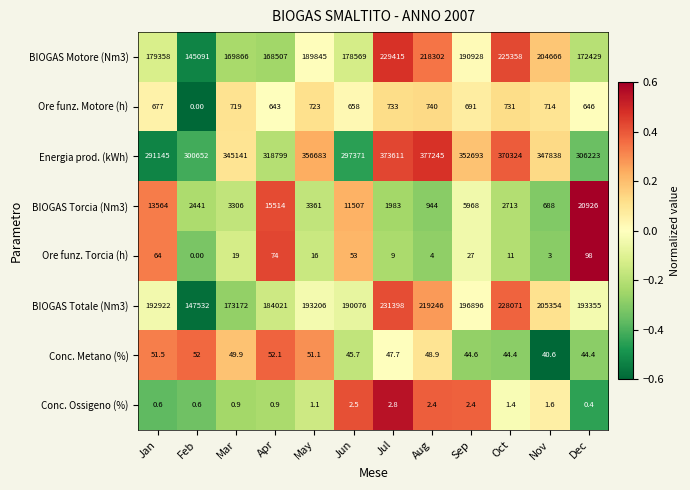

At Mar, list the series in order from smallest to largest.

Conc. Ossigeno (%), Ore funz. Torcia (h), Conc. Metano (%), Ore funz. Motore (h), BIOGAS Torcia (Nm3), BIOGAS Motore (Nm3), BIOGAS Totale (Nm3), Energia prod. (kWh)